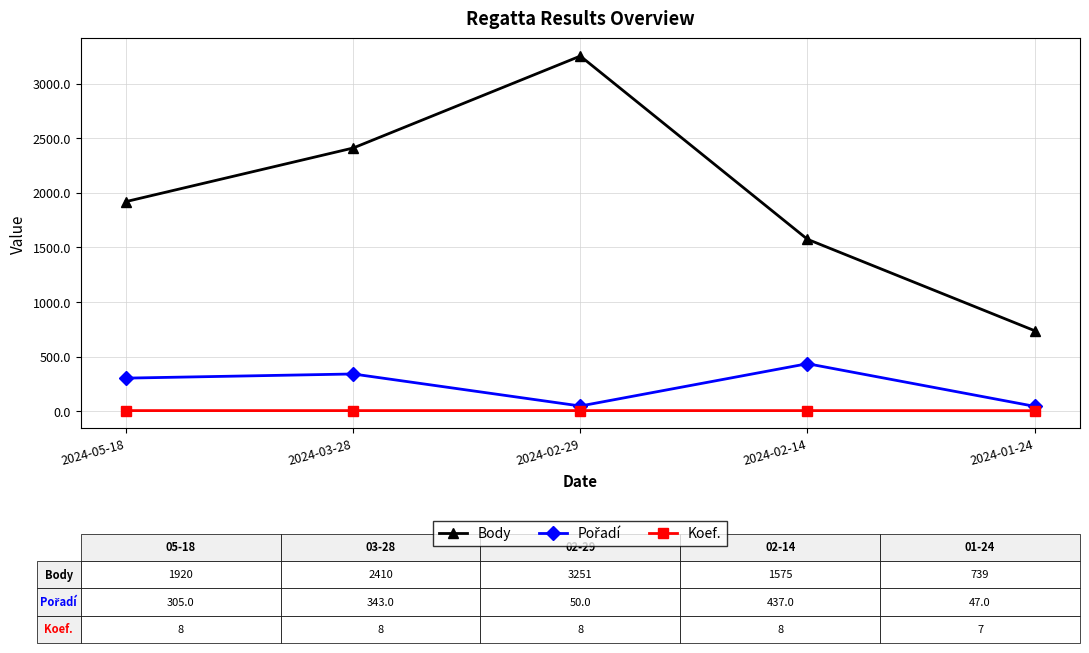

What is the maximum value shown in the chart?

3251